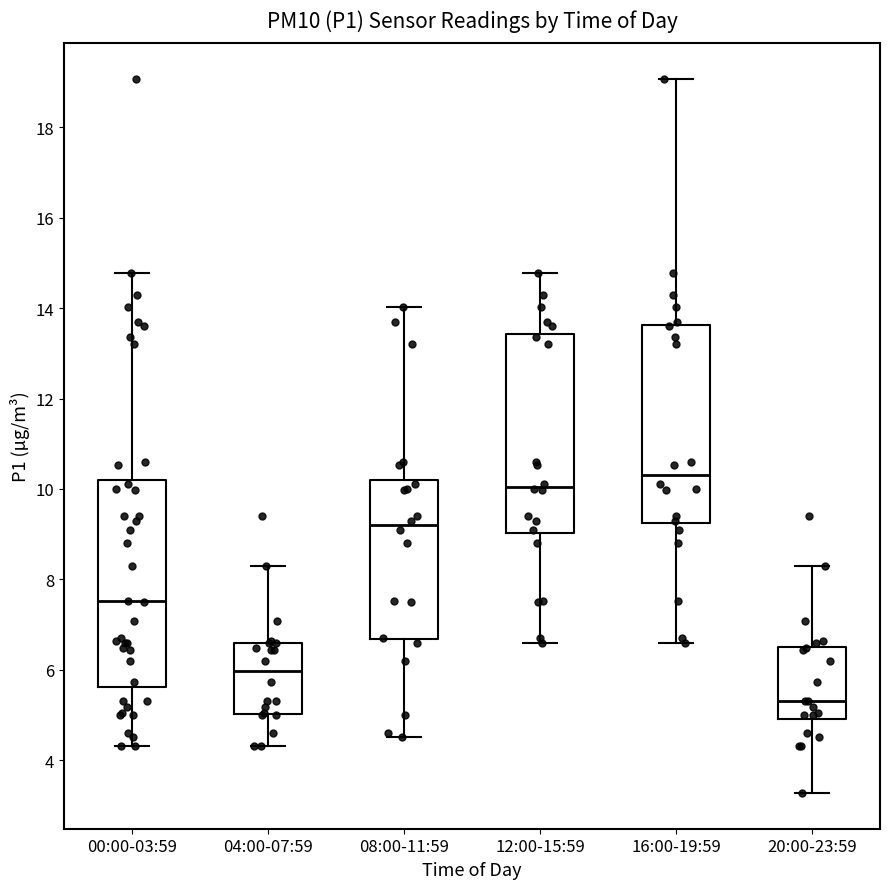

Where is the upper edge of the box for 00:00-03:59 on the y-axis? The values are not printed on the chart, so give them approximately, as read against the axis.

10.2